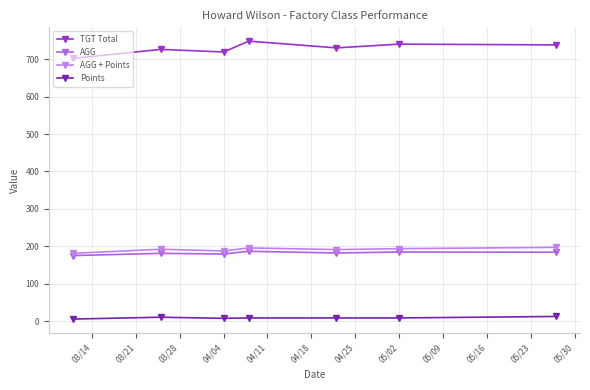

Is this an area chart (filled region under the line)?

No